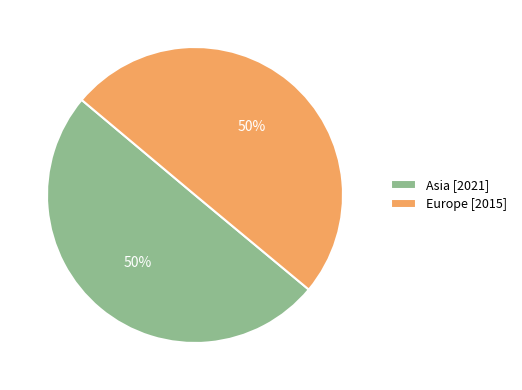

Approximately how many times larger is the value at Europe [2015] compared to Asia [2021]?

1.0